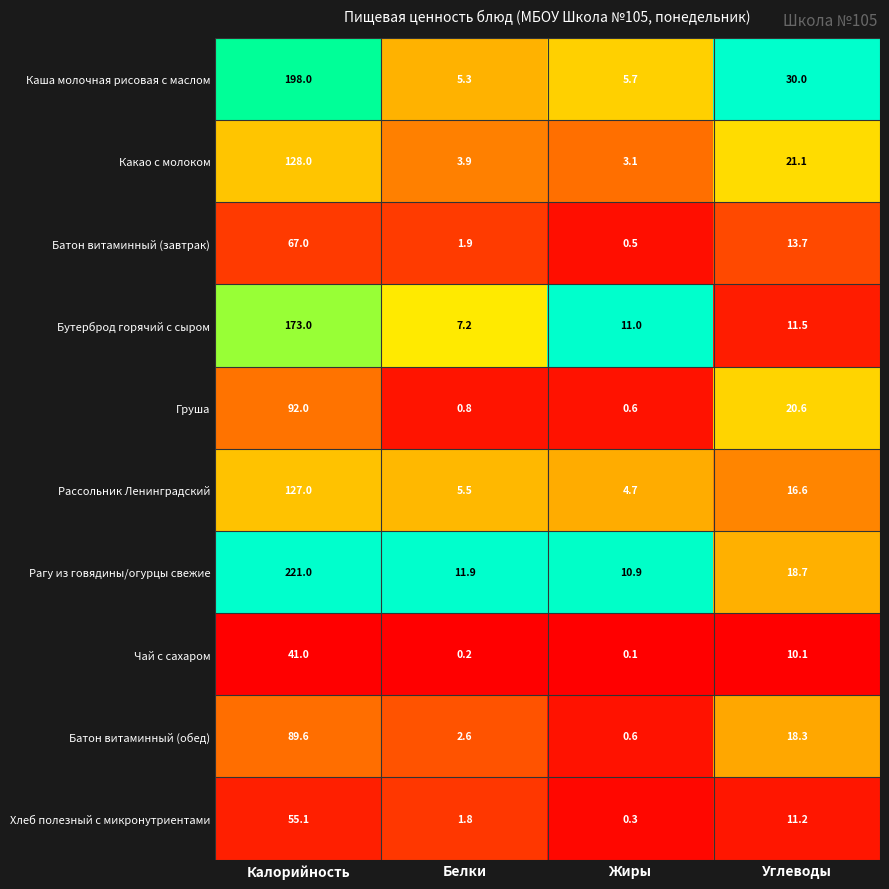

What is the sum of the Батон витаминный (обед) values at Жиры and Углеводы?

18.9